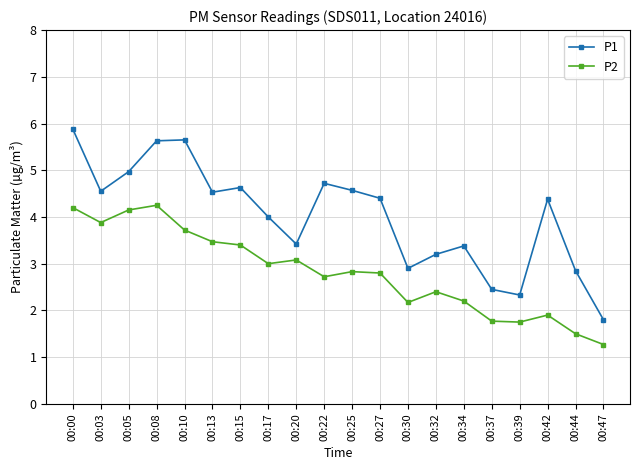

The value of P2 at 00:08 is 4.2. True or false?

True